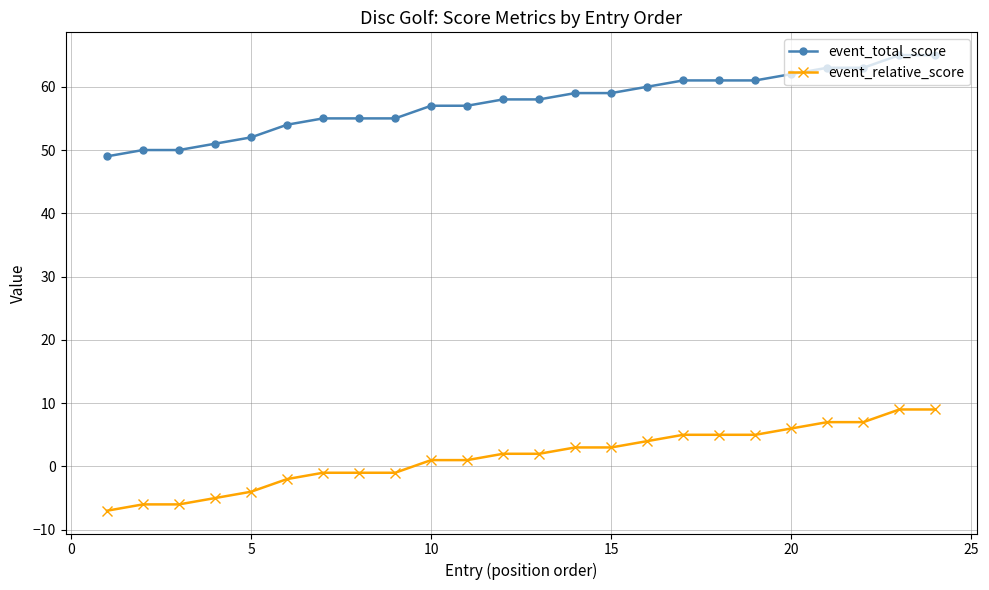

How many lines are shown in the chart?

2